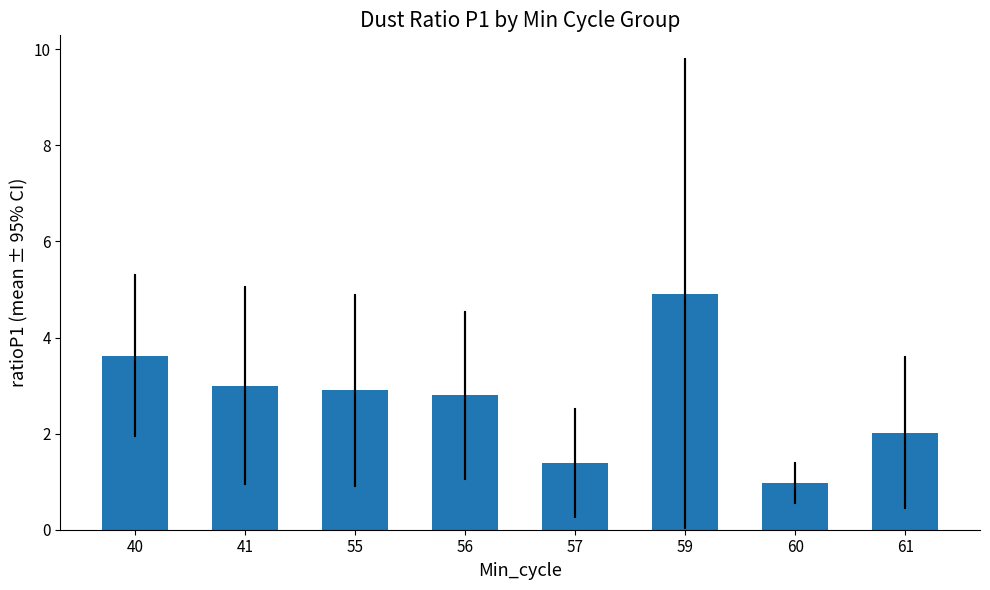

List the labels in order of value, largest first.

59, 40, 41, 55, 56, 61, 57, 60